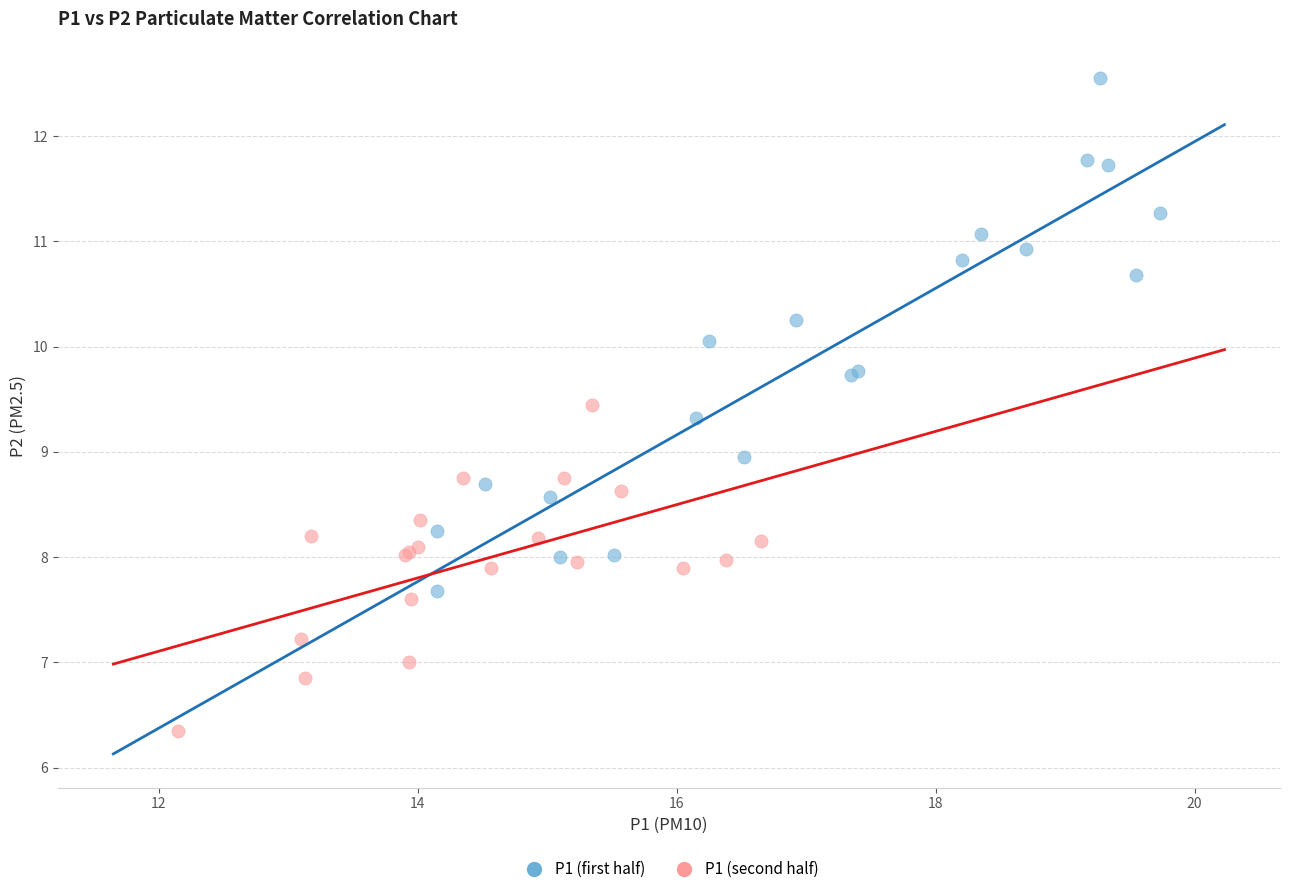

Which series reaches the maximum Y coordinate?

P1 (first half)